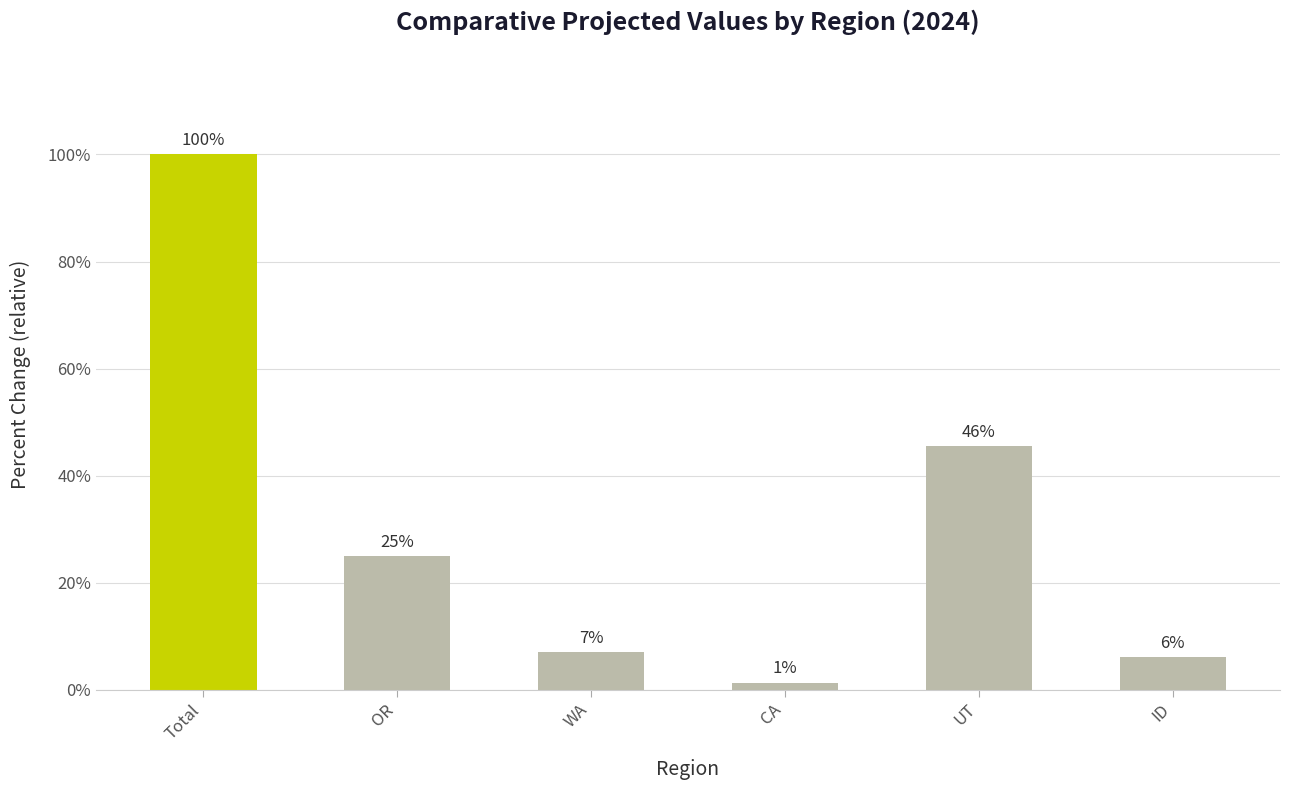

Does the chart contain any negative values?

No